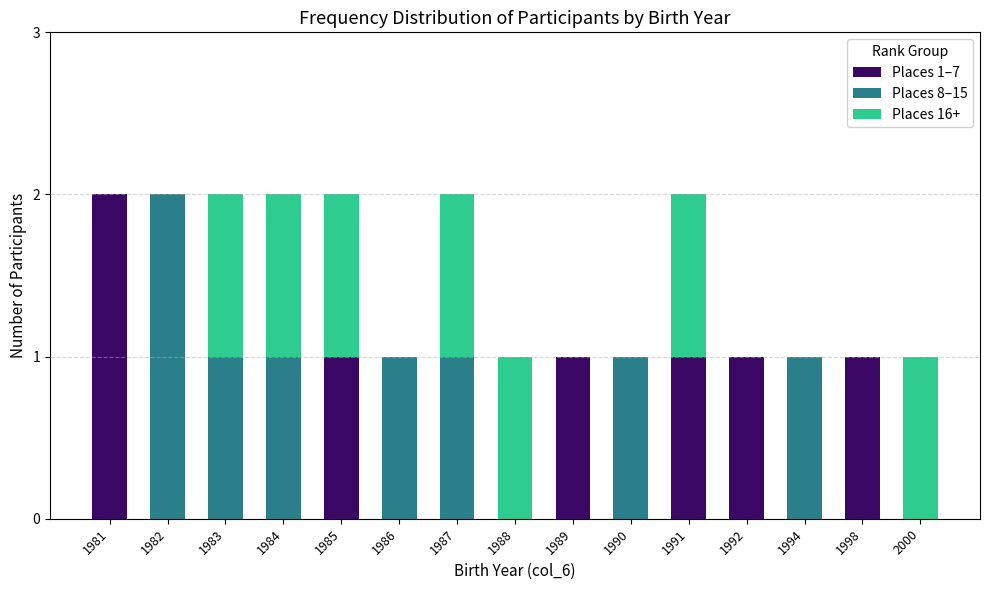

True or false: Places 1–7 has a value of -1 at 1987.

False